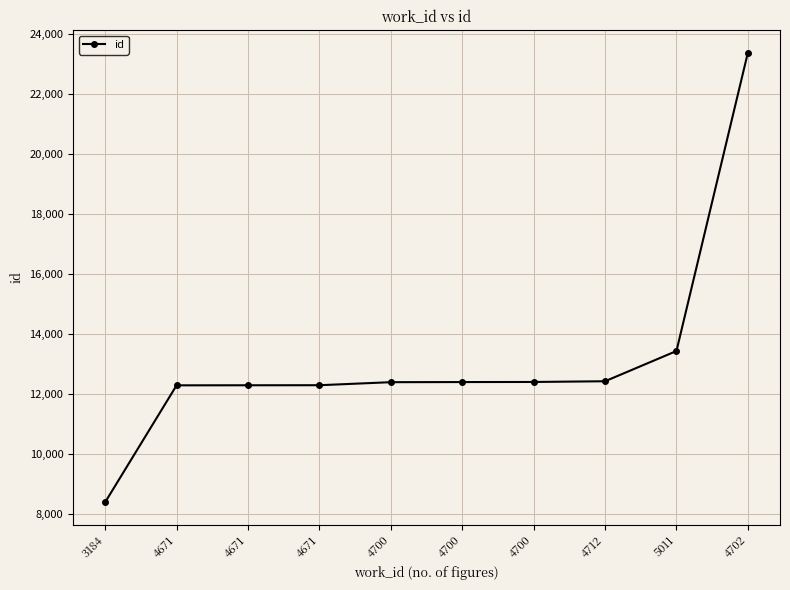

Where does the data first go above 12402?

4700